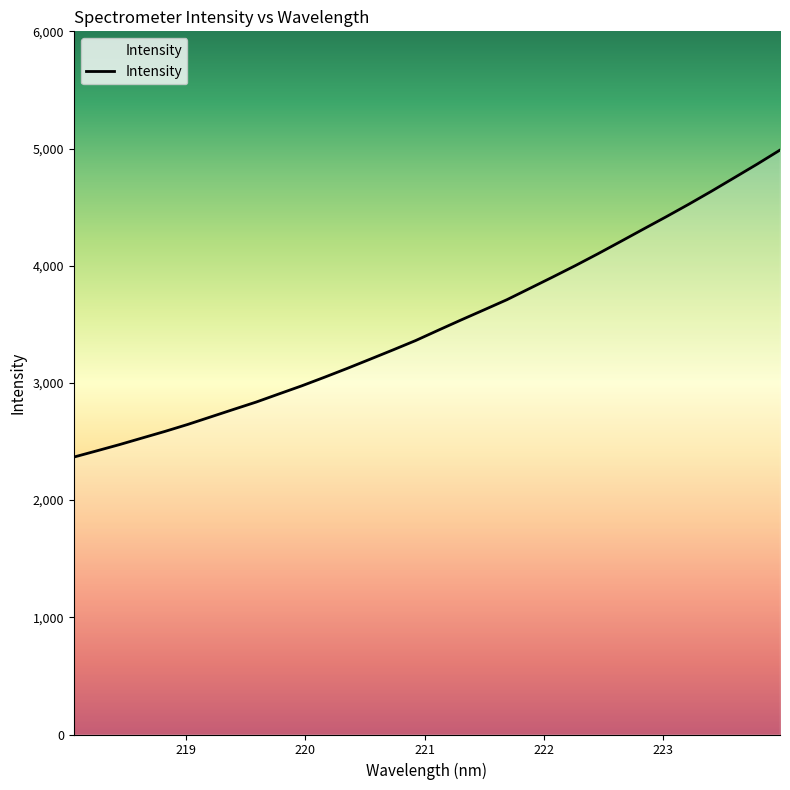

What is the difference between the maximum and second lowest values?

2566.8